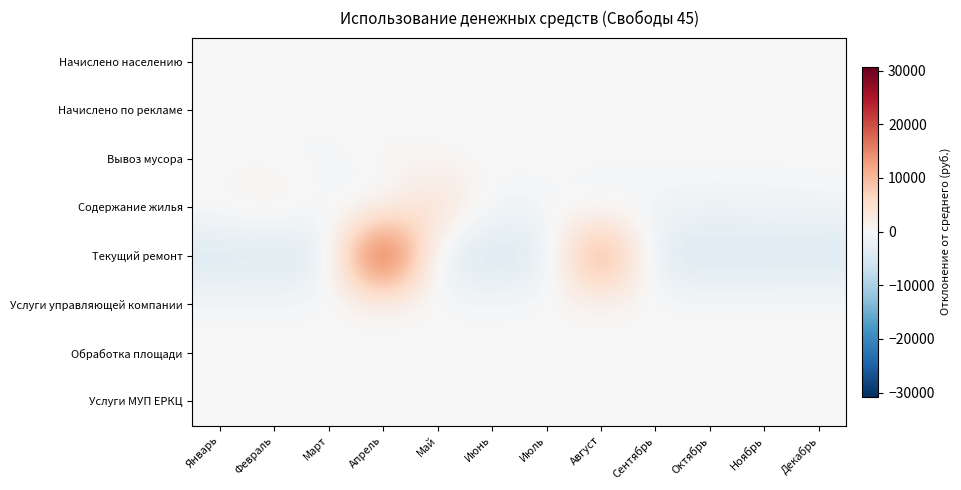

Which label corresponds to the largest value in the chart?

Апрель